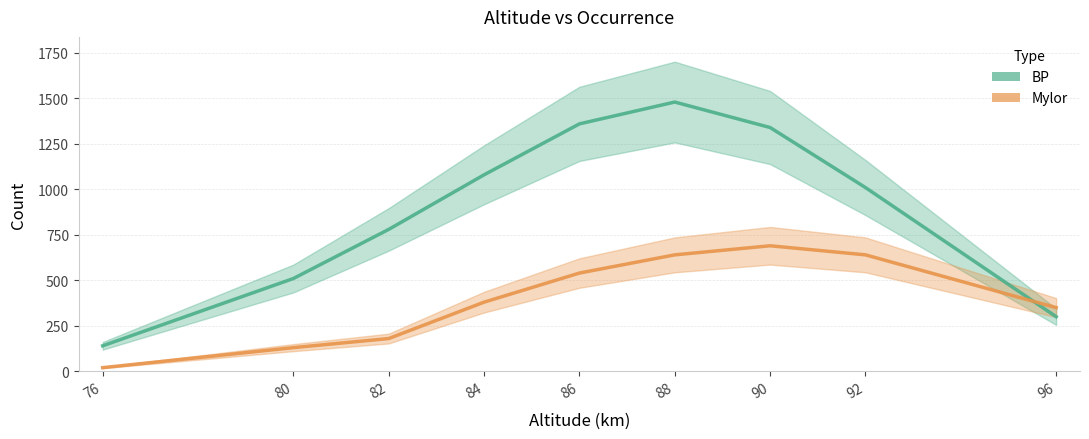

Between 90 and 84, which is larger?

90